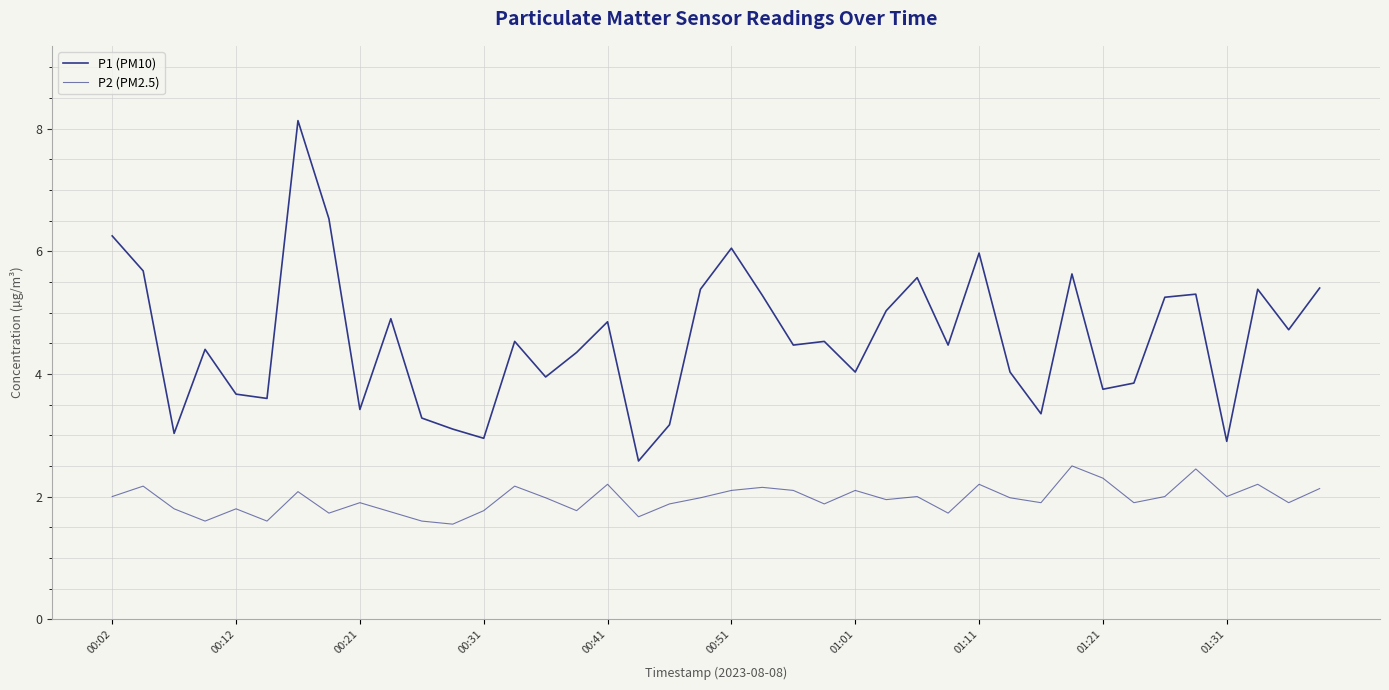

How many lines are shown in the chart?

2